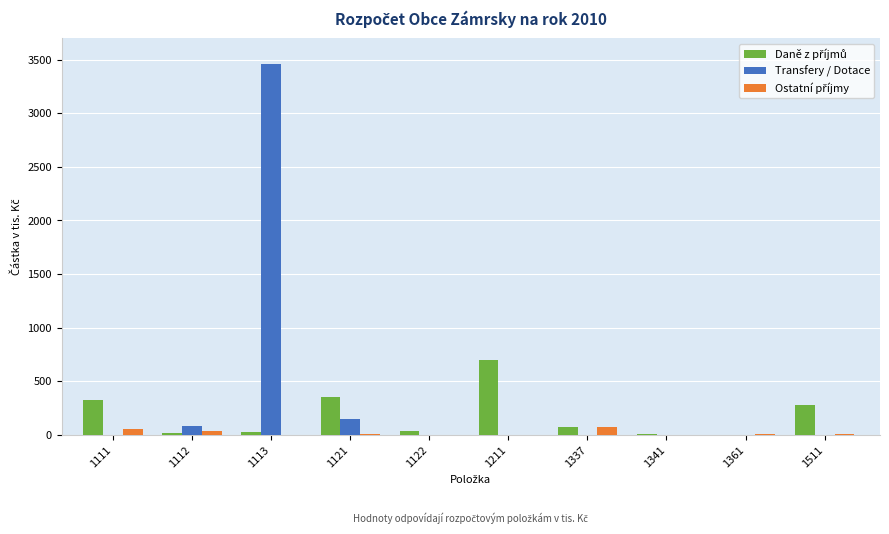

What is the sum of all Transfery / Dotace values?

3686